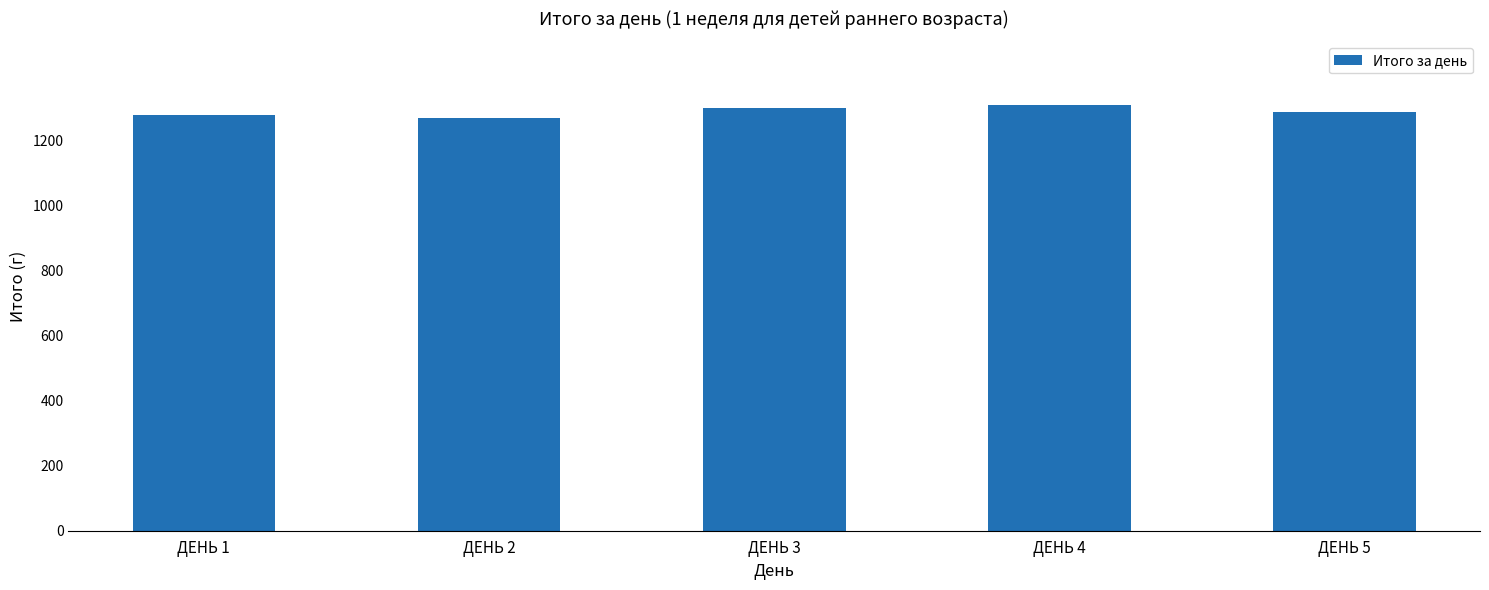

What is the smallest value displayed?

1270